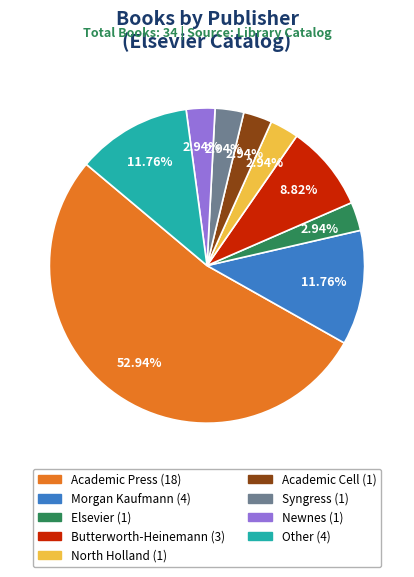

Count the number of slices in the pie.

9